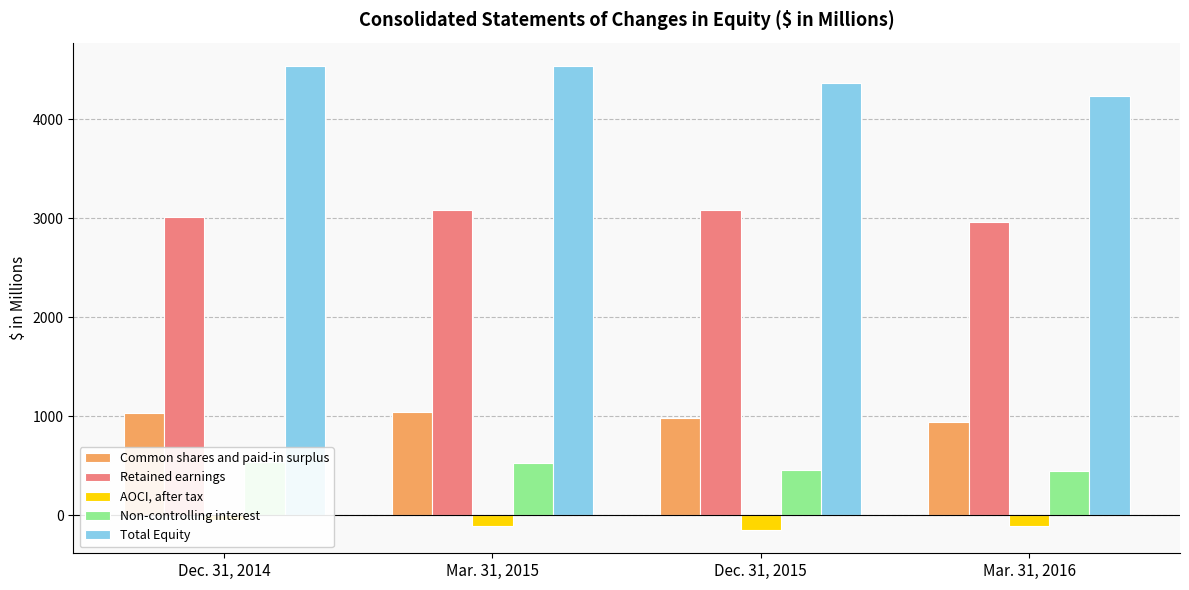

Reading left to right, list all the values displayed in this chart.

Common shares and paid-in surplus: Dec. 31, 2014=1034.7	Mar. 31, 2015=1038.7	Dec. 31, 2015=978.2	Mar. 31, 2016=938.9
Retained earnings: Dec. 31, 2014=3010.5	Mar. 31, 2015=3080.8	Dec. 31, 2015=3084.9	Mar. 31, 2016=2959.6
AOCI, after tax: Dec. 31, 2014=-49.5	Mar. 31, 2015=-108.2	Dec. 31, 2015=-149.9	Mar. 31, 2016=-112.6
Non-controlling interest: Dec. 31, 2014=542.7	Mar. 31, 2015=528.5	Dec. 31, 2015=454.8	Mar. 31, 2016=451.4
Total Equity: Dec. 31, 2014=4538.4	Mar. 31, 2015=4539.8	Dec. 31, 2015=4368.0	Mar. 31, 2016=4237.3